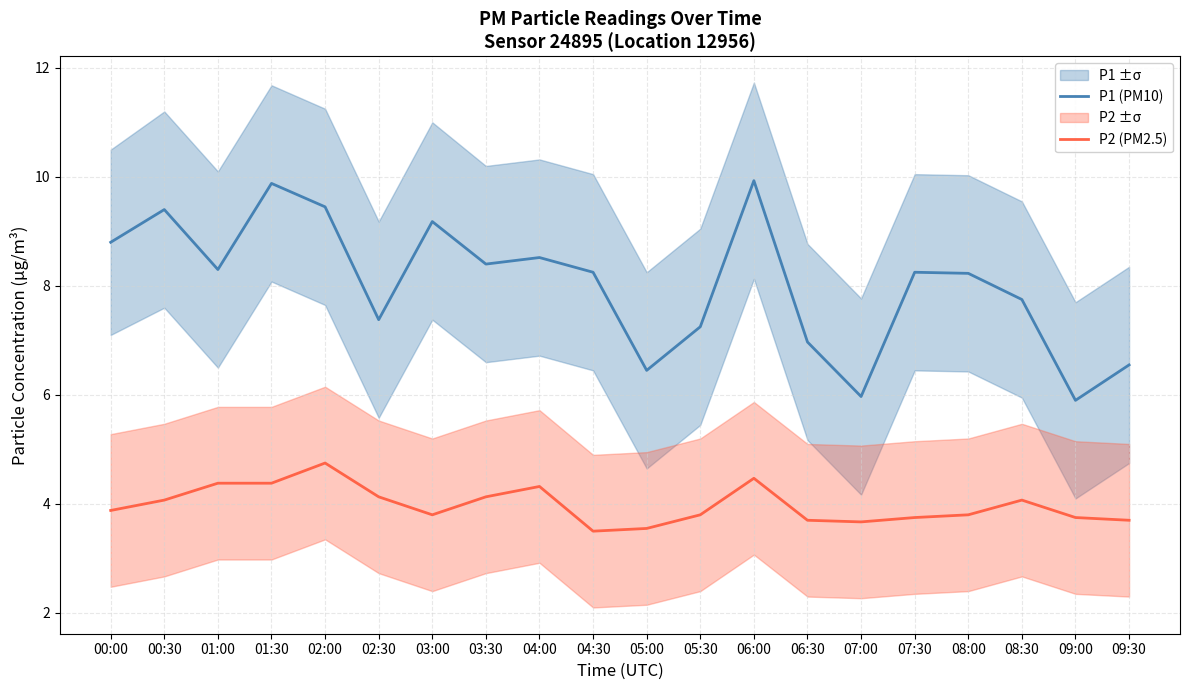

Is this an area chart (filled region under the line)?

No